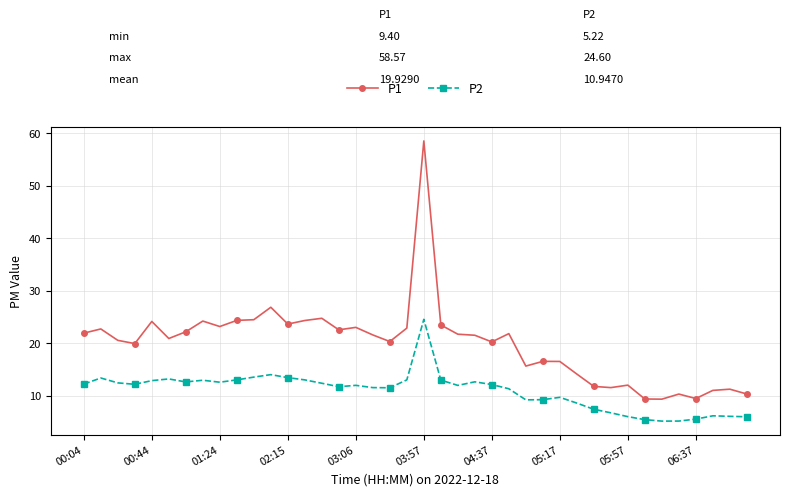

Which series has the largest range (max minus min)?

P1